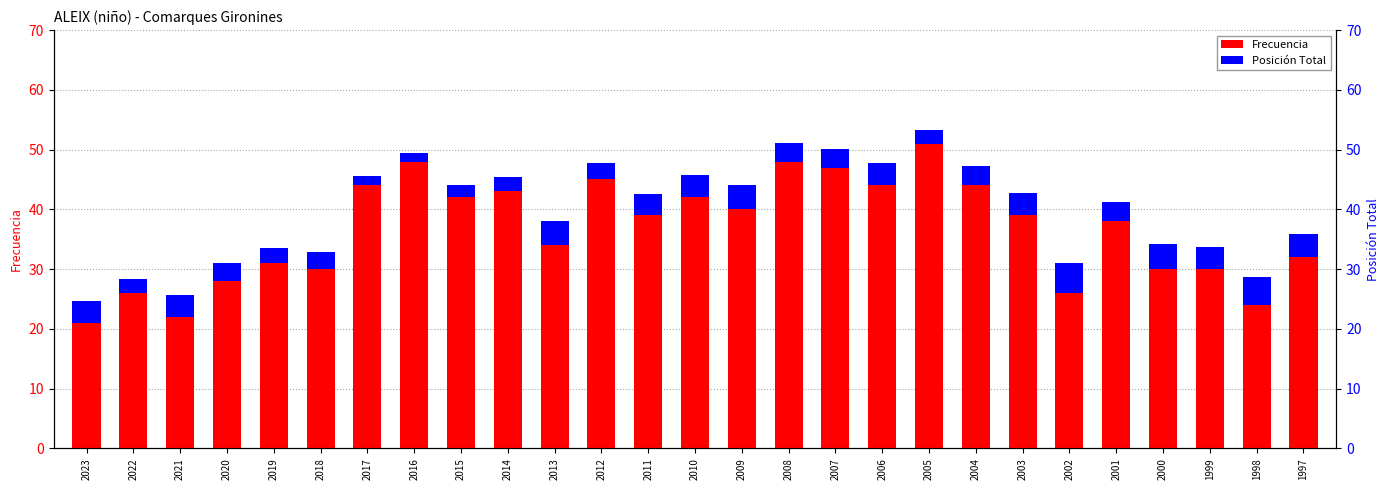

Reading left to right, what are all the values shown in this chart?

Frecuencia: 21.0	26.0	22.0	28.0	31.0	30.0	44.0	48.0	42.0	43.0	34.0	45.0	39.0	42.0	40.0	48.0	47.0	44.0	51.0	44.0	39.0	26.0	38.0	30.0	30.0	24.0	32.0
Posición Total: 3.6	2.4	3.6	3.1	2.5	2.8	1.5	1.4	2.1	2.4	4.1	2.7	3.5	3.7	4.0	3.1	3.1	3.8	2.3	3.2	3.8	5.0	3.2	4.2	3.7	4.6	3.8